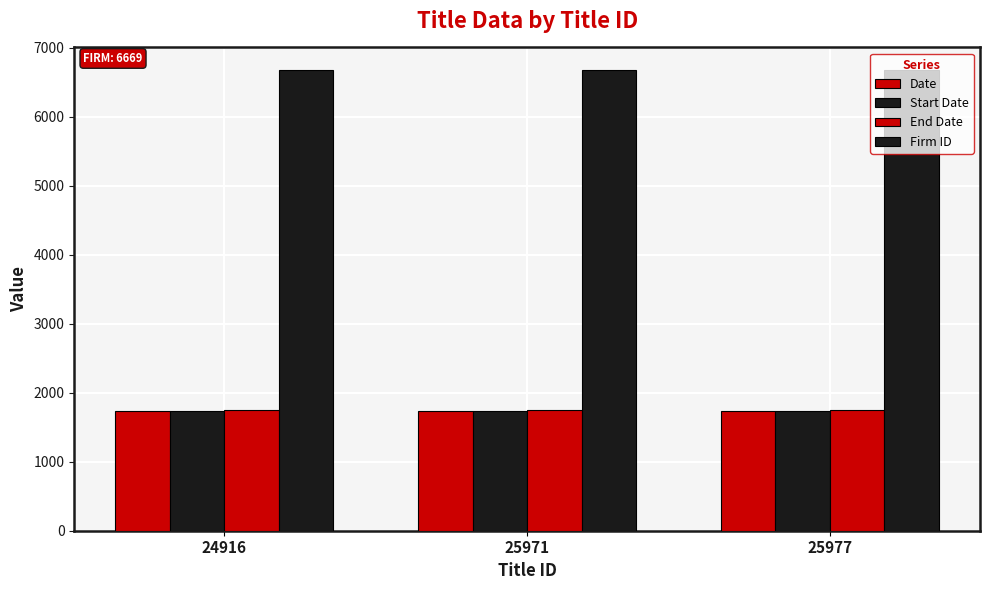

The value of Start Date at 25977 is 2374. True or false?

False